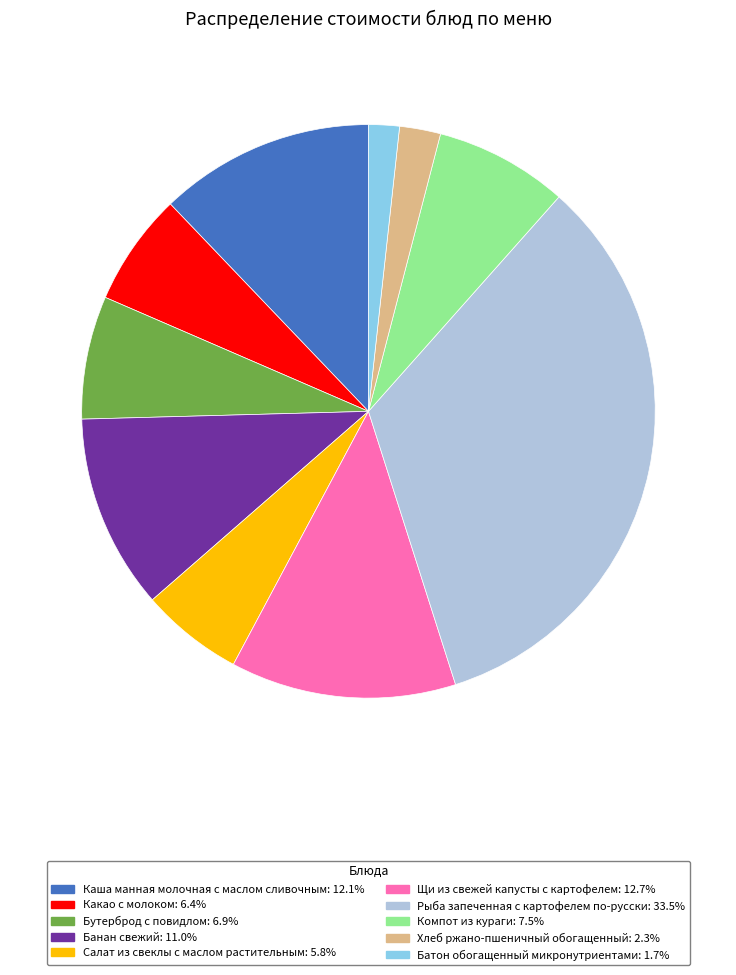

Which has a higher value, Щи из свежей капусты с картофелем or Рыба запеченная с картофелем по-русски?

Рыба запеченная с картофелем по-русски